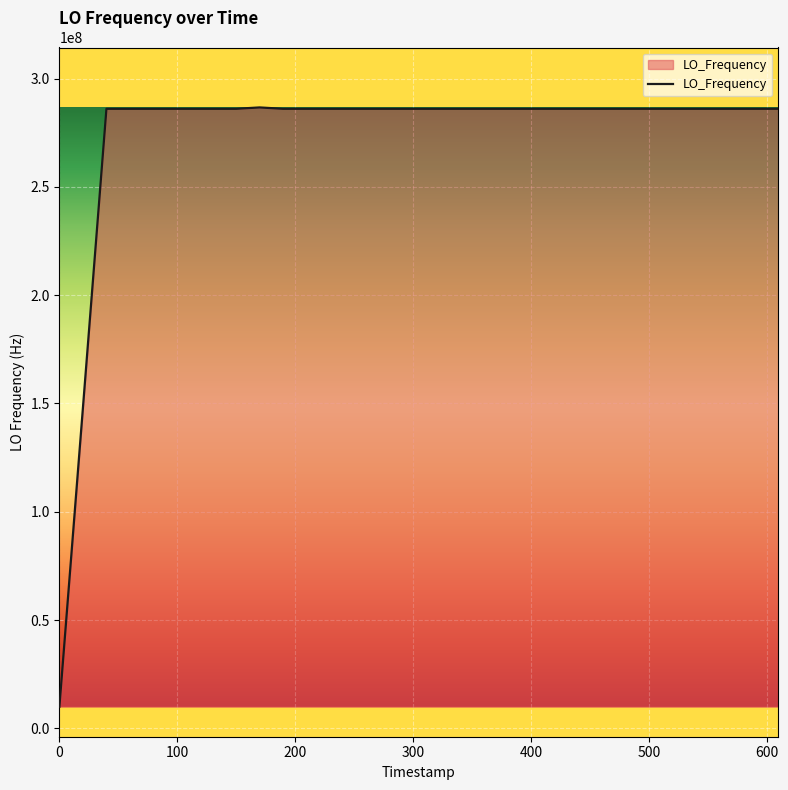

What is the difference between the maximum and minimum values?

276676145.6